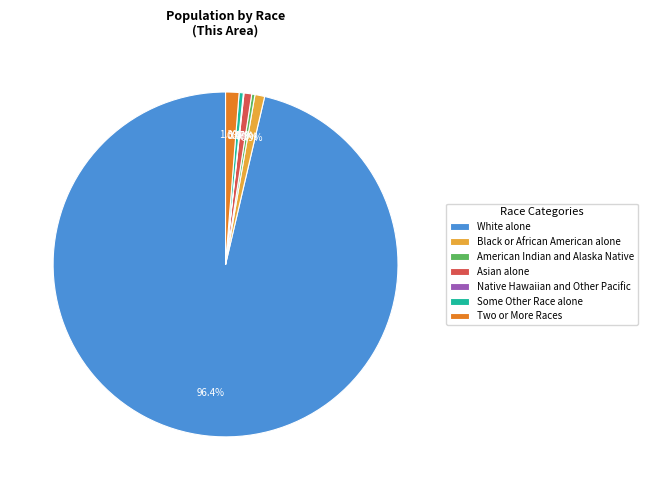

Which category has the biggest portion of the pie?

White alone